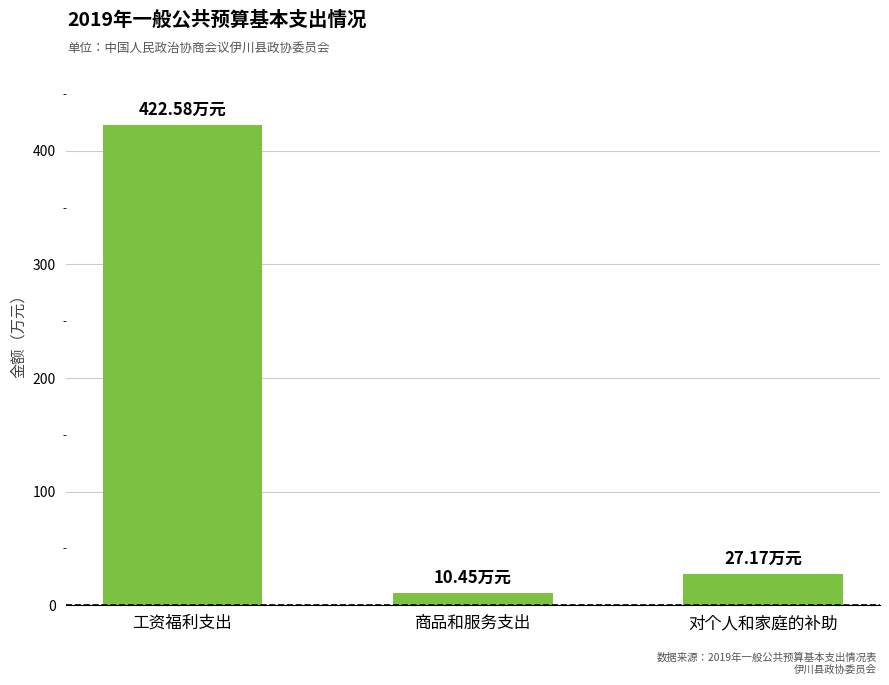

Rank the categories by value from lowest to highest.

商品和服务支出, 对个人和家庭的补助, 工资福利支出